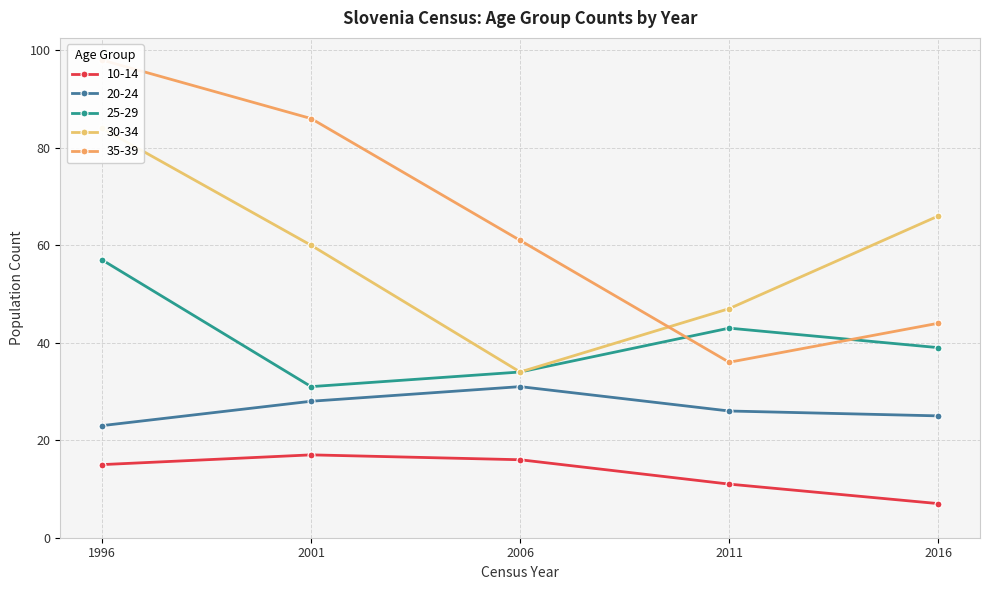

What is the difference between the 35-39 values at 1996 and 2016?

54